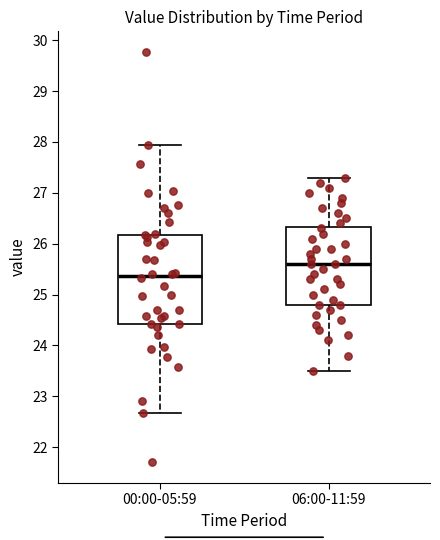

Which box's median line is the lowest?

00:00-05:59